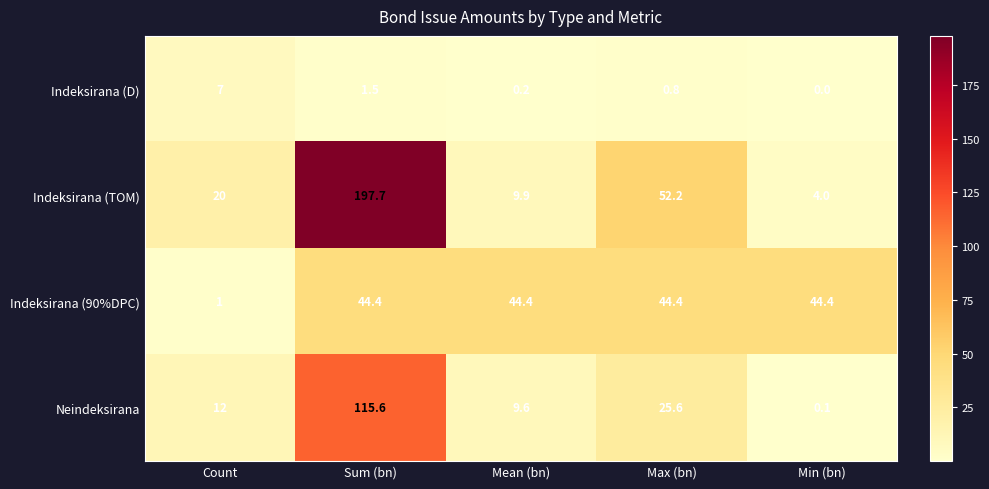

How many data points in Indeksirana (90%DPC) are above 44?

4